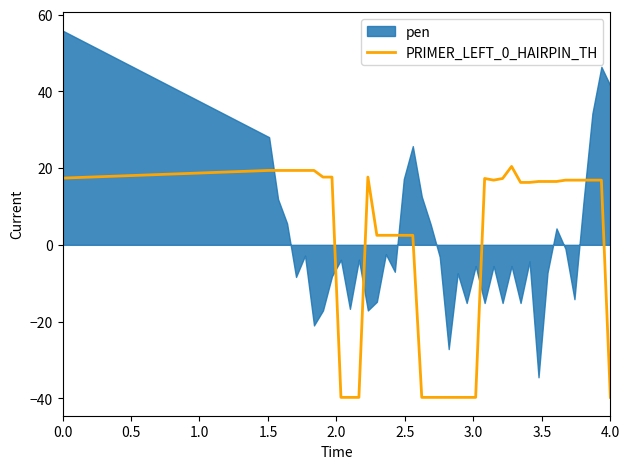

What is the highest value of the PRIMER_LEFT_0_HAIRPIN_TH series?

20.4